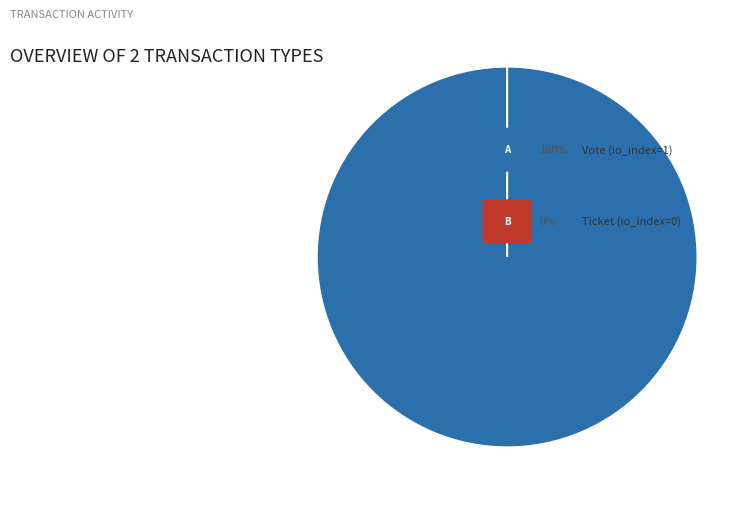

How many slices are in this pie chart?

2